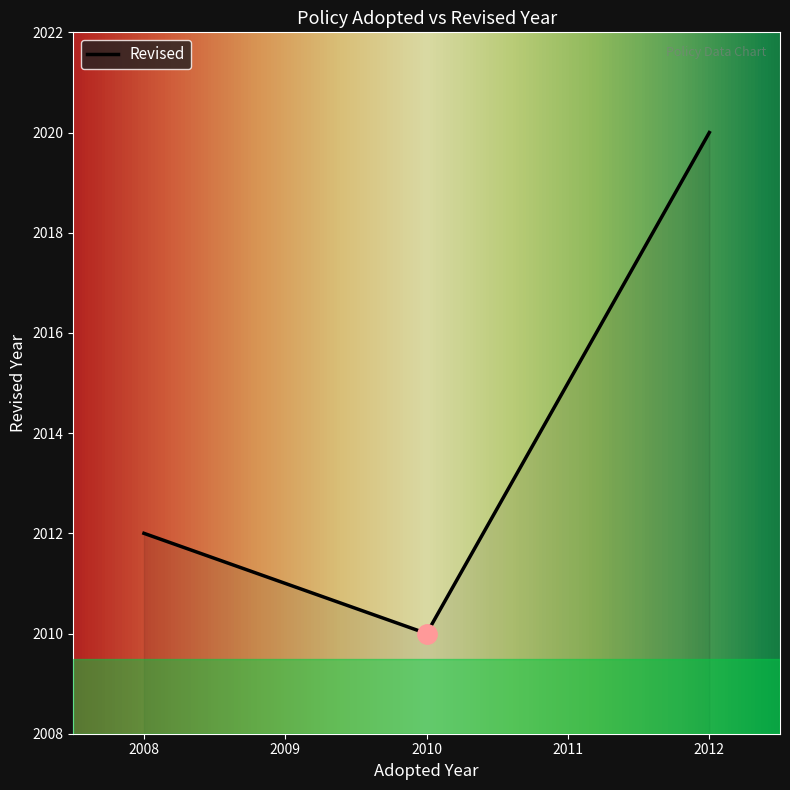

What is the change in value from 2010 to 2012?

+10